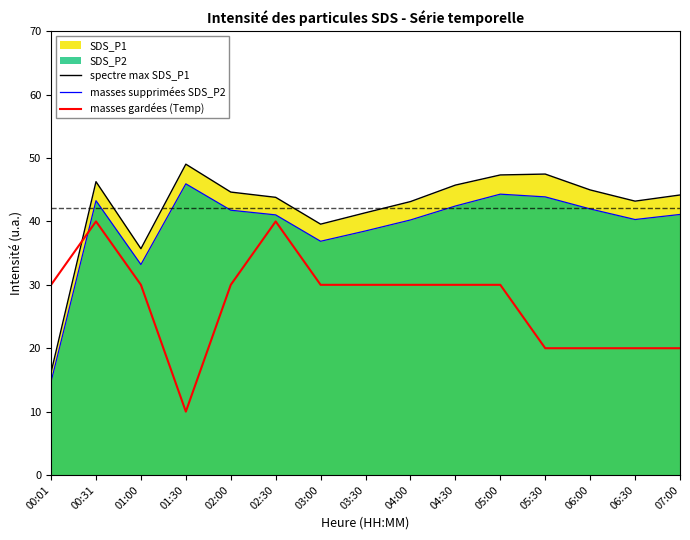

At which category is the sum across all series the highest?

00:31